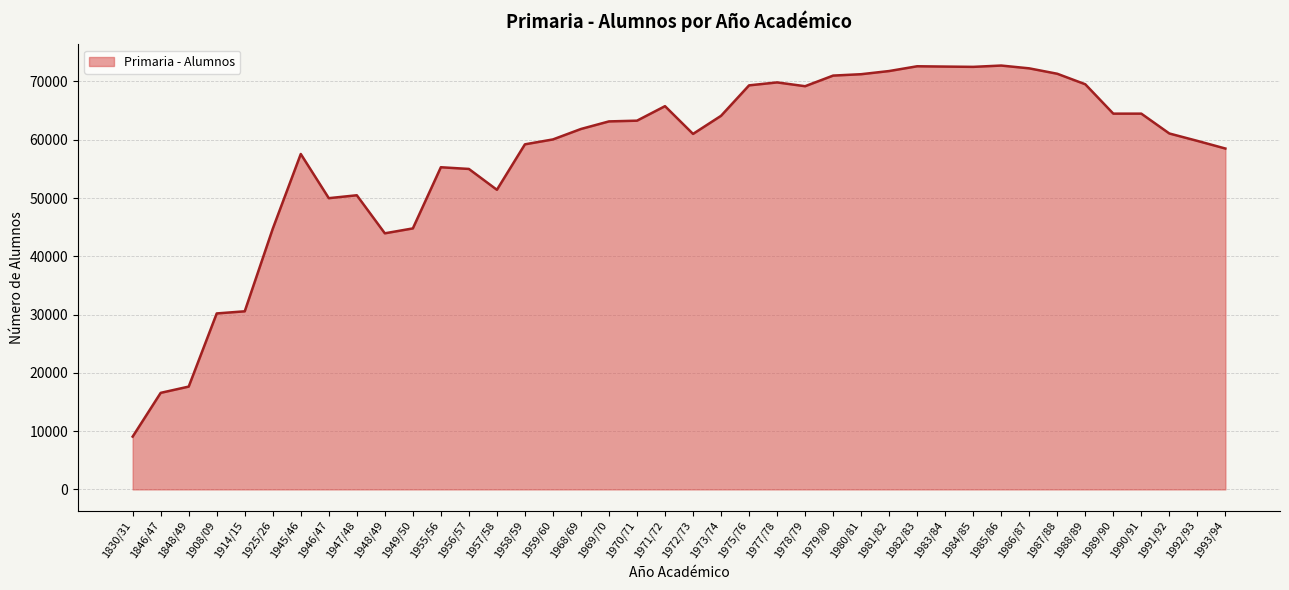

What is the difference between the values at 1949/50 and 1908/09?

14590